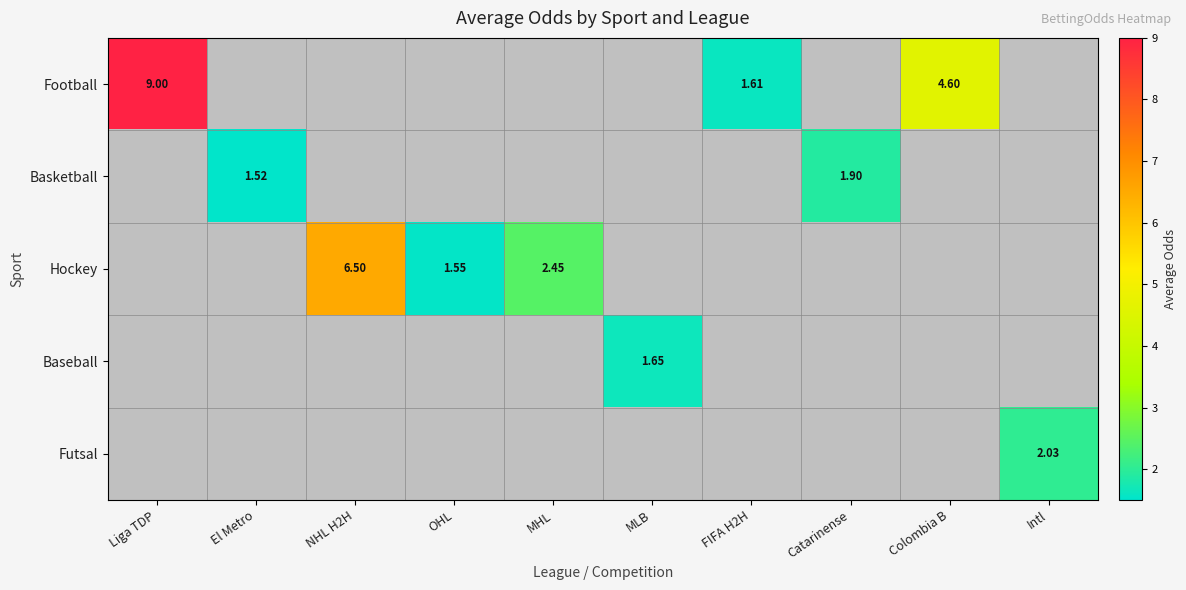

Is it true that Hockey equals 1.6 at OHL?

True